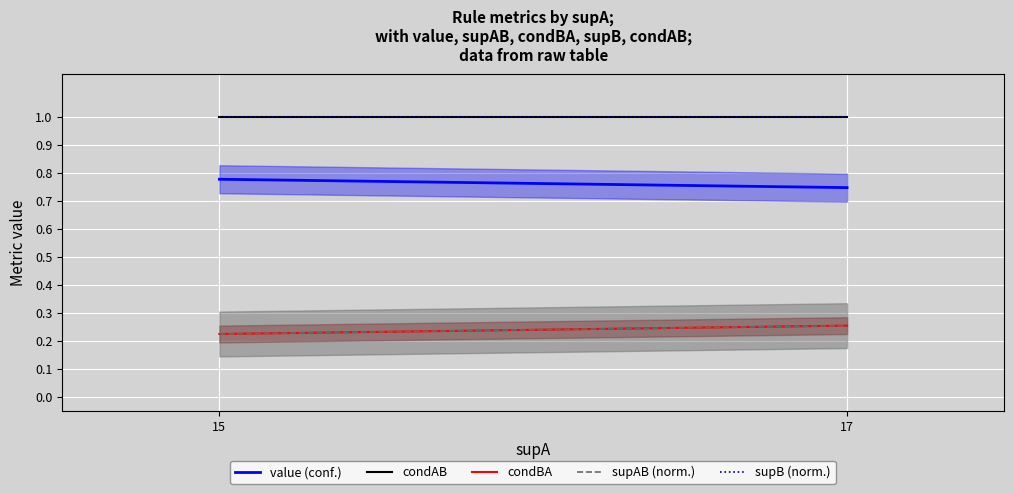

Does the chart display data point markers on the line(s)?

No